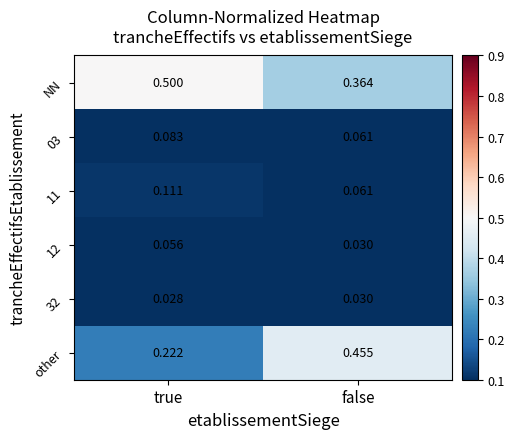

Count the number of data series in this chart.

6